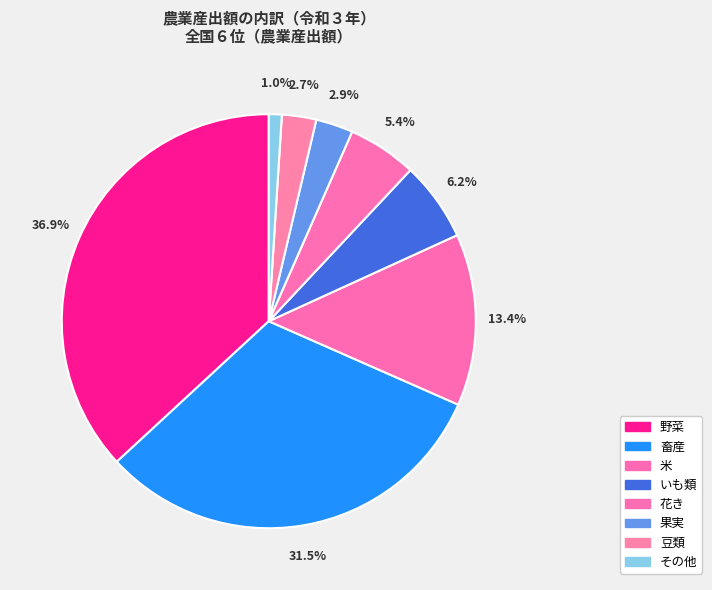

Between 野菜 and 畜産, which is larger?

野菜